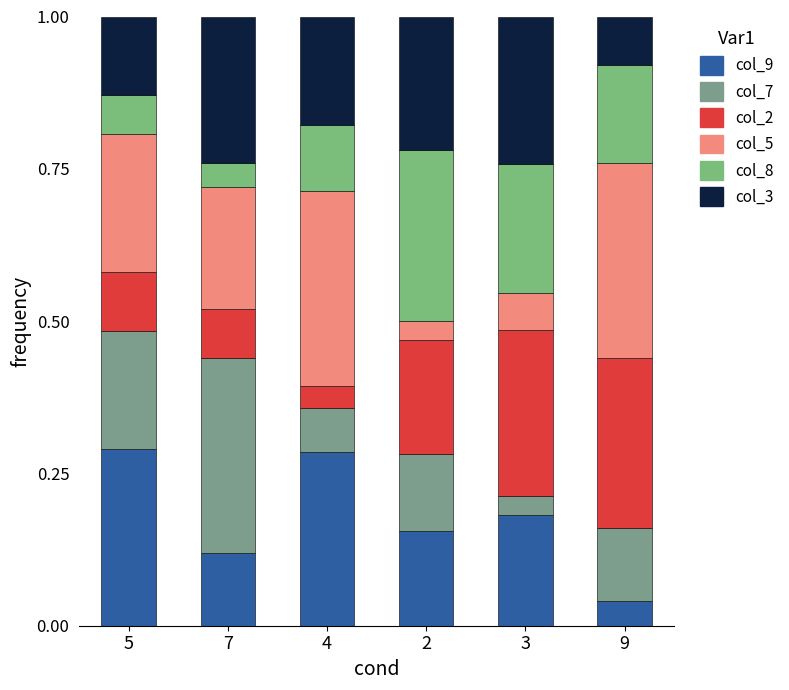

What is the label of the 1st bar from the left?

5